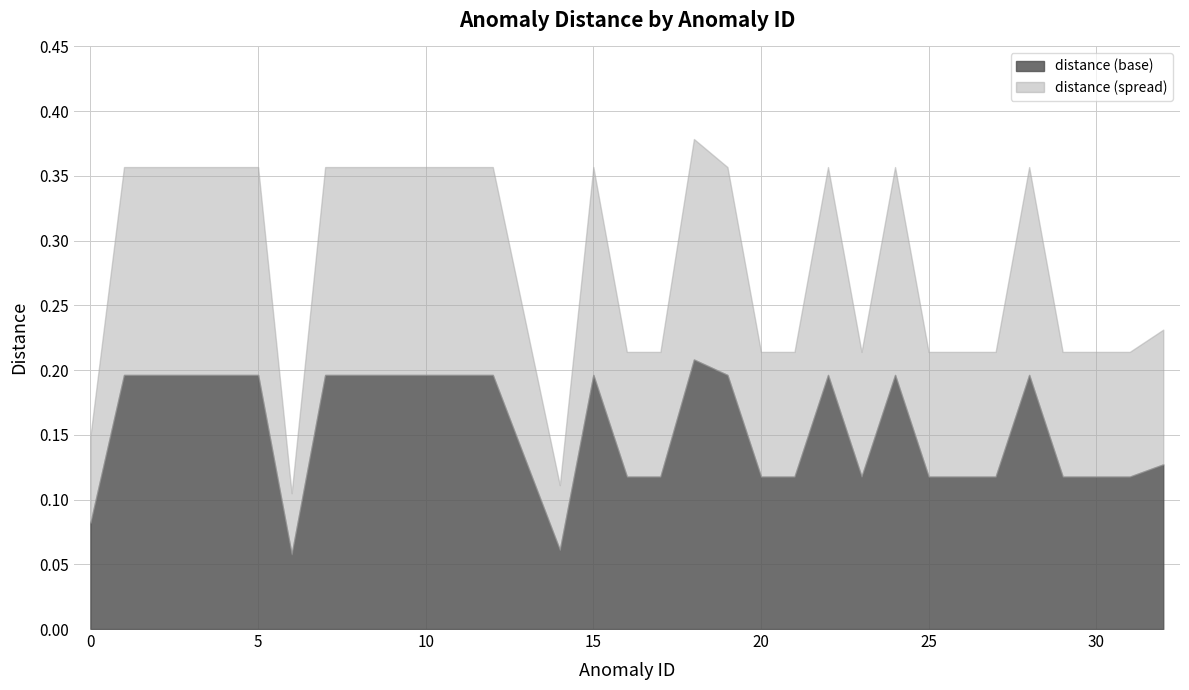

Where is the data nearest to the value 0?

6